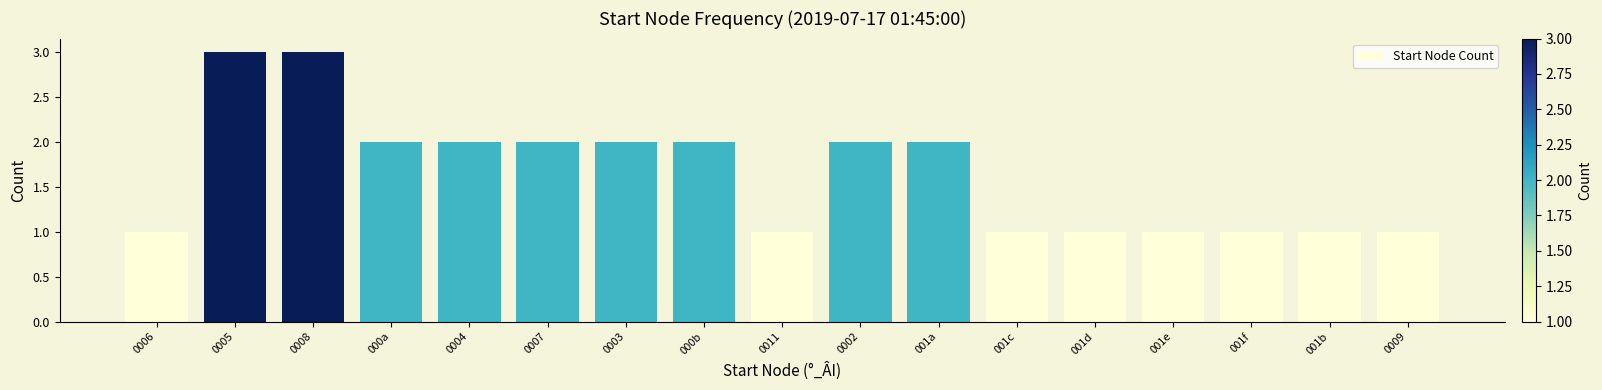

How many bars are there in total?

17